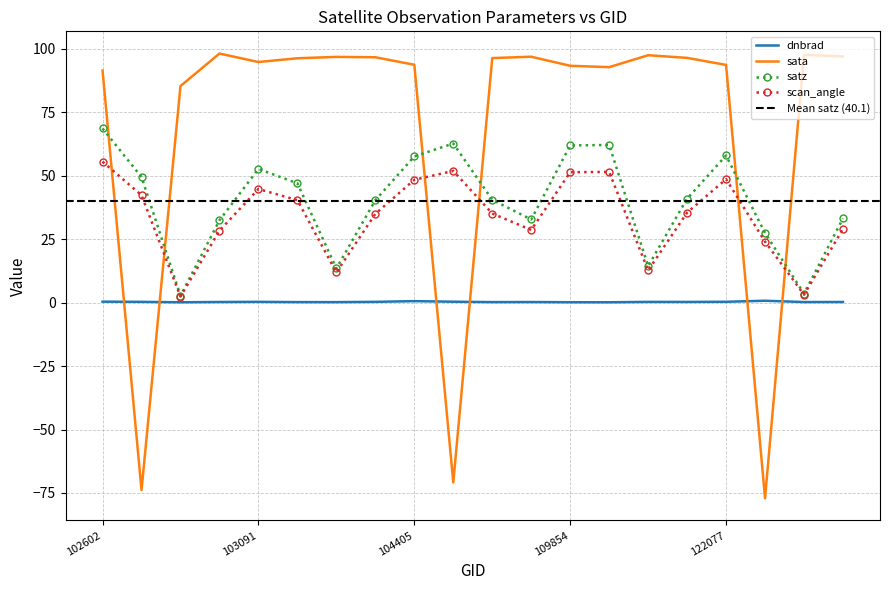

What is the total value across all series at 104286?

172.4